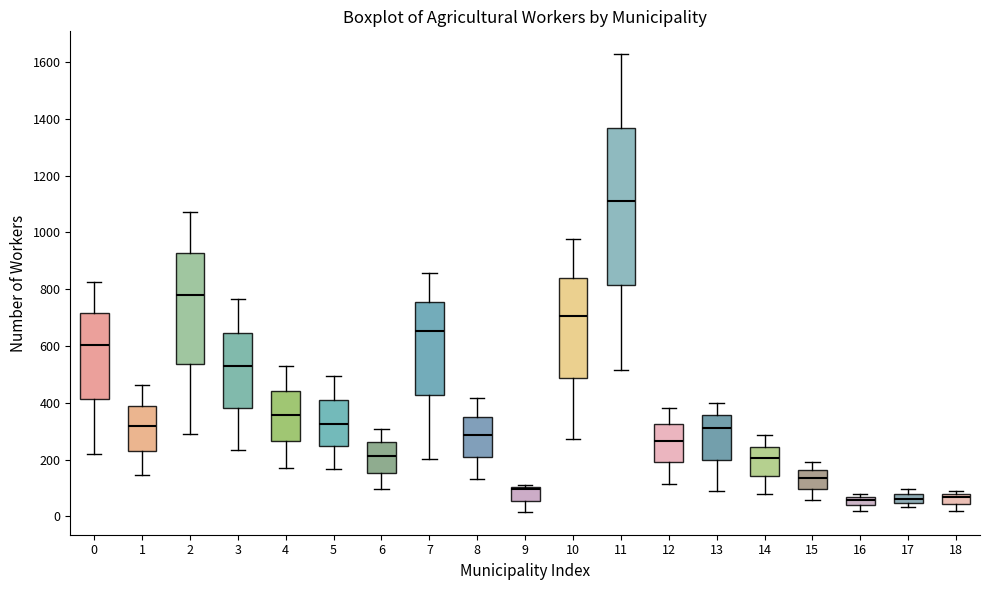

Where does the lower whisker of the box at x = 8 end on the y-axis? The values are not printed on the chart, so give them approximately, as read against the axis.

140